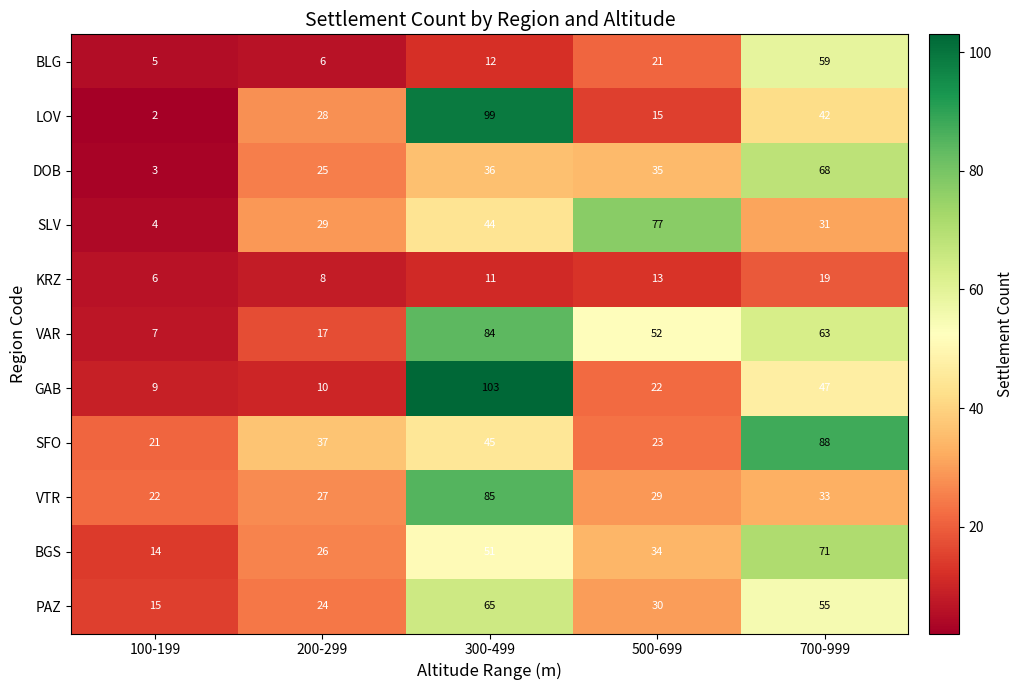

Is it true that GAB equals 9 at 500-699?

False